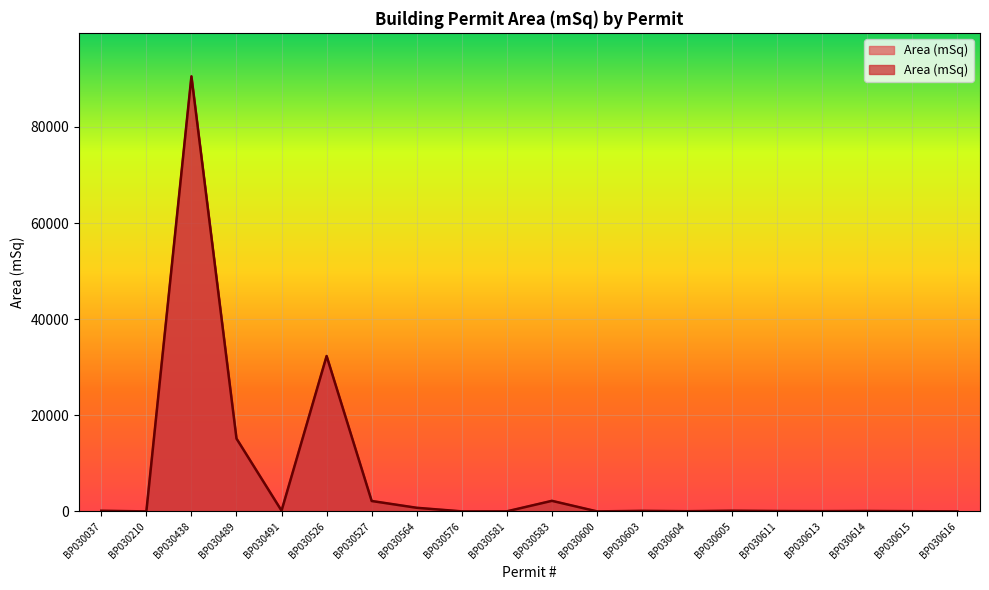

How many points are lower than both their immediate neighbors (excluding endpoints)?

6